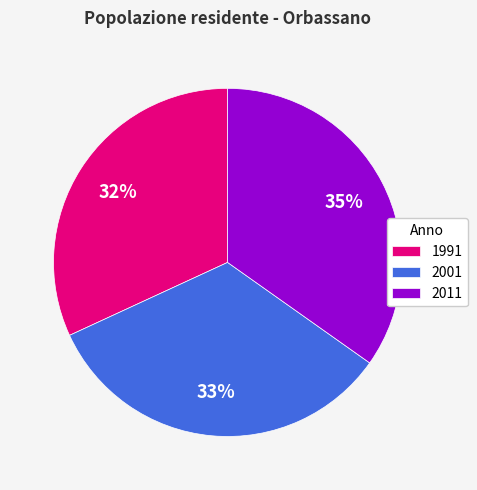

What percentage is the 2011 slice, to the nearest percent?

35%